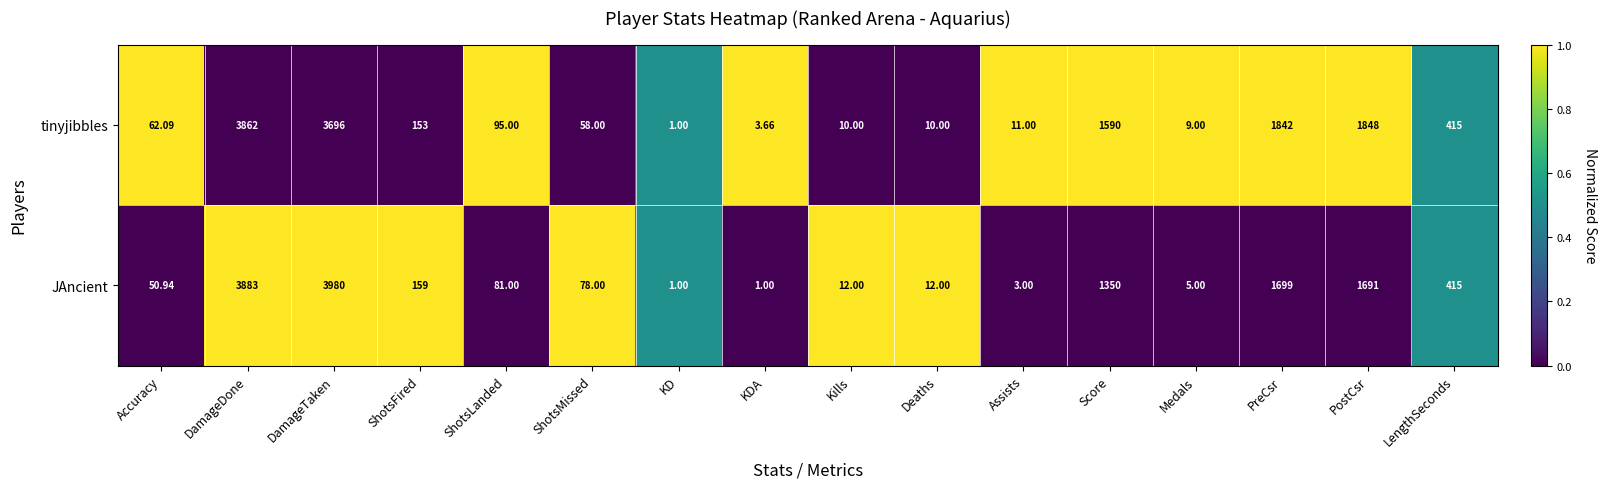

Which series has the largest total across all categories?

tinyjibbles